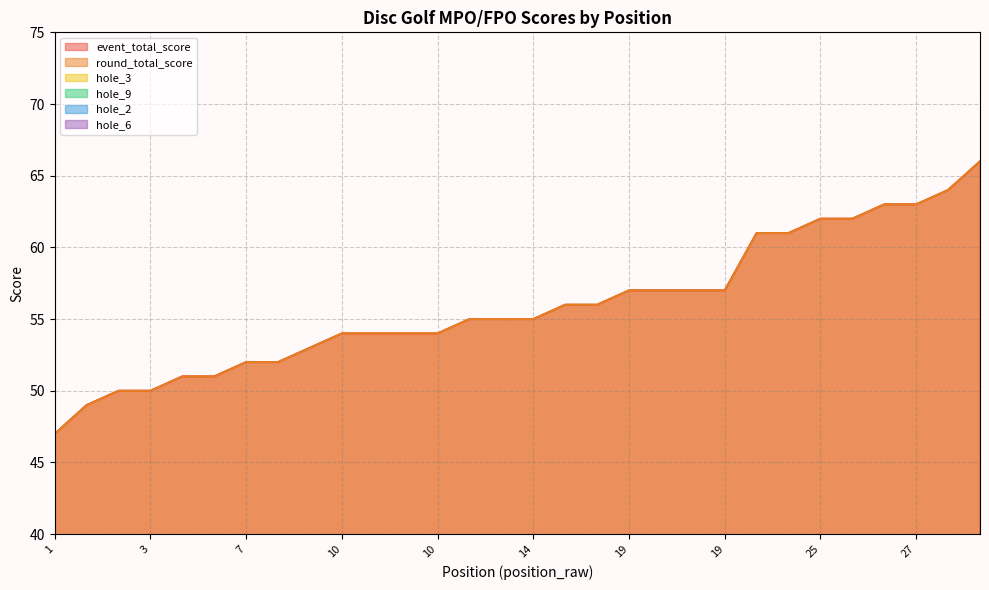

How many interior local valleys does the hole_3 series have?

4